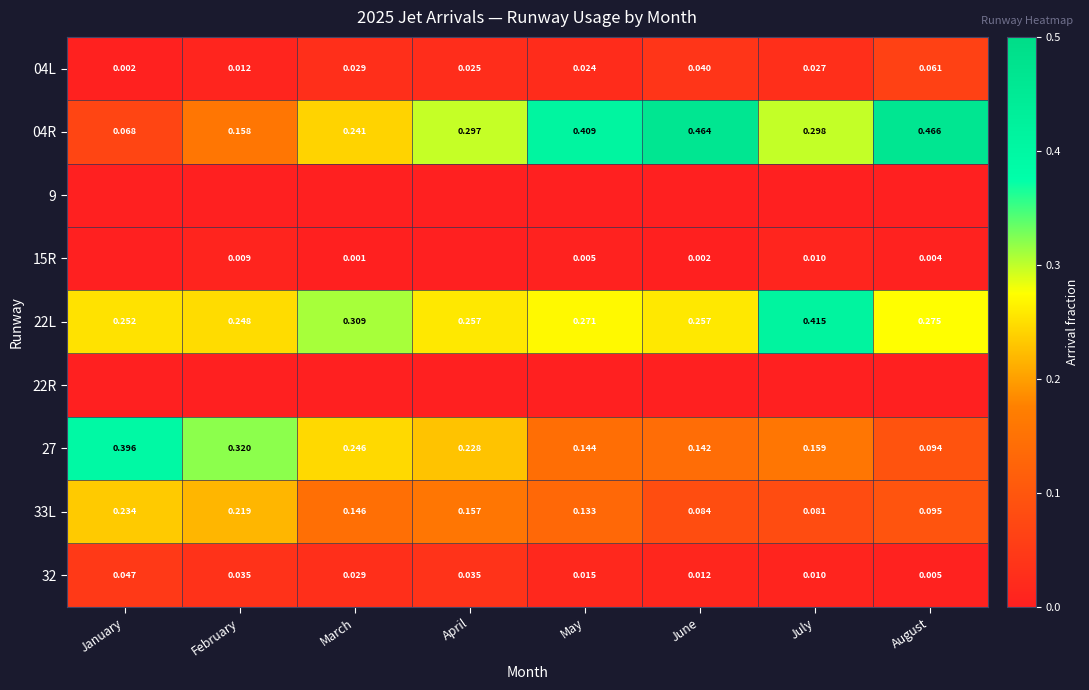

List the labels in order of 04R value, smallest first.

January, February, March, April, July, May, June, August